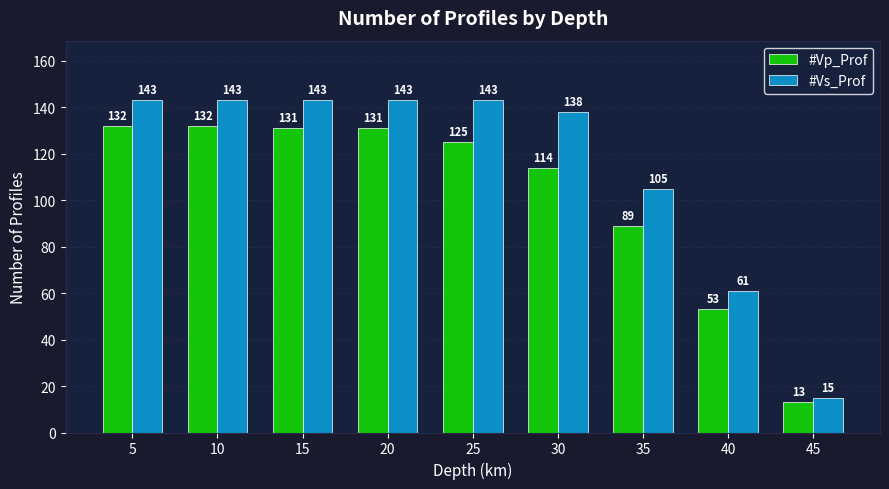

What are all the series names shown in the legend?

#Vp_Prof, #Vs_Prof